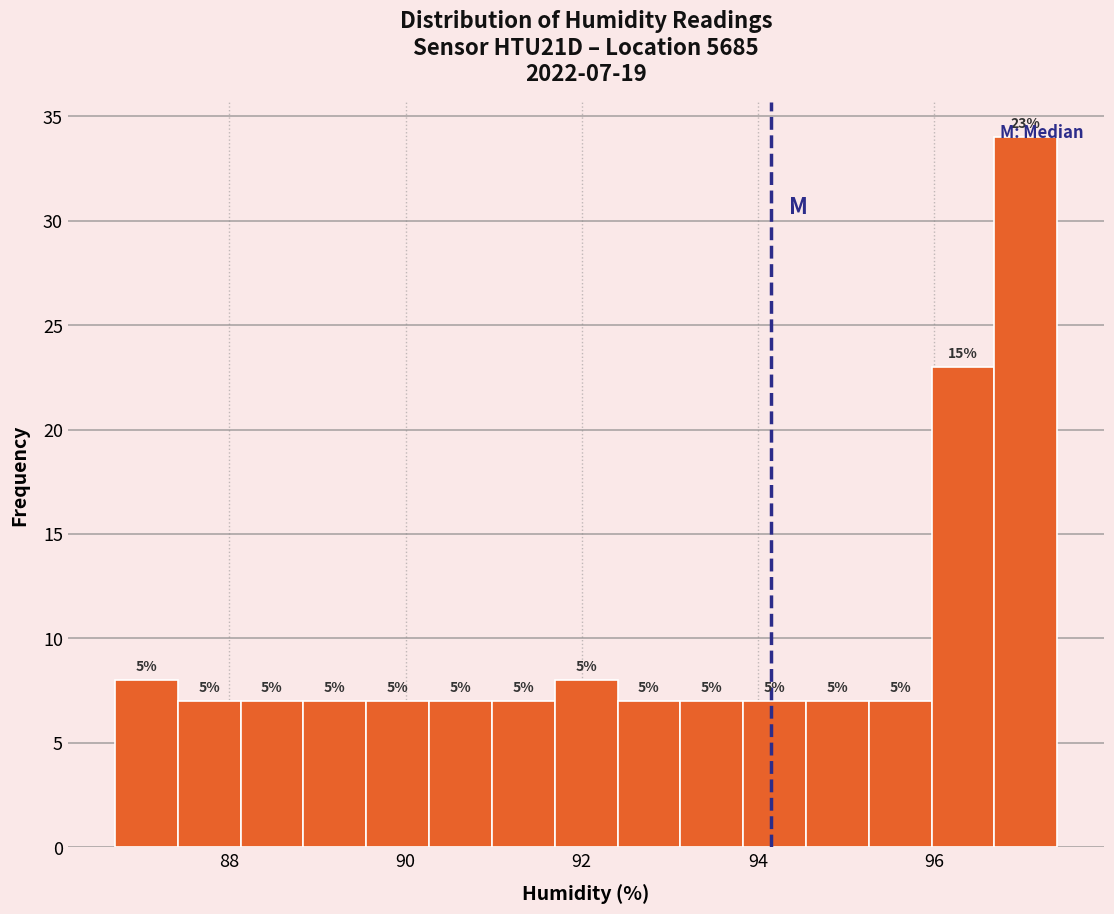

Read against the x-axis, roughly where is the centre of the tallest bar?

97.0